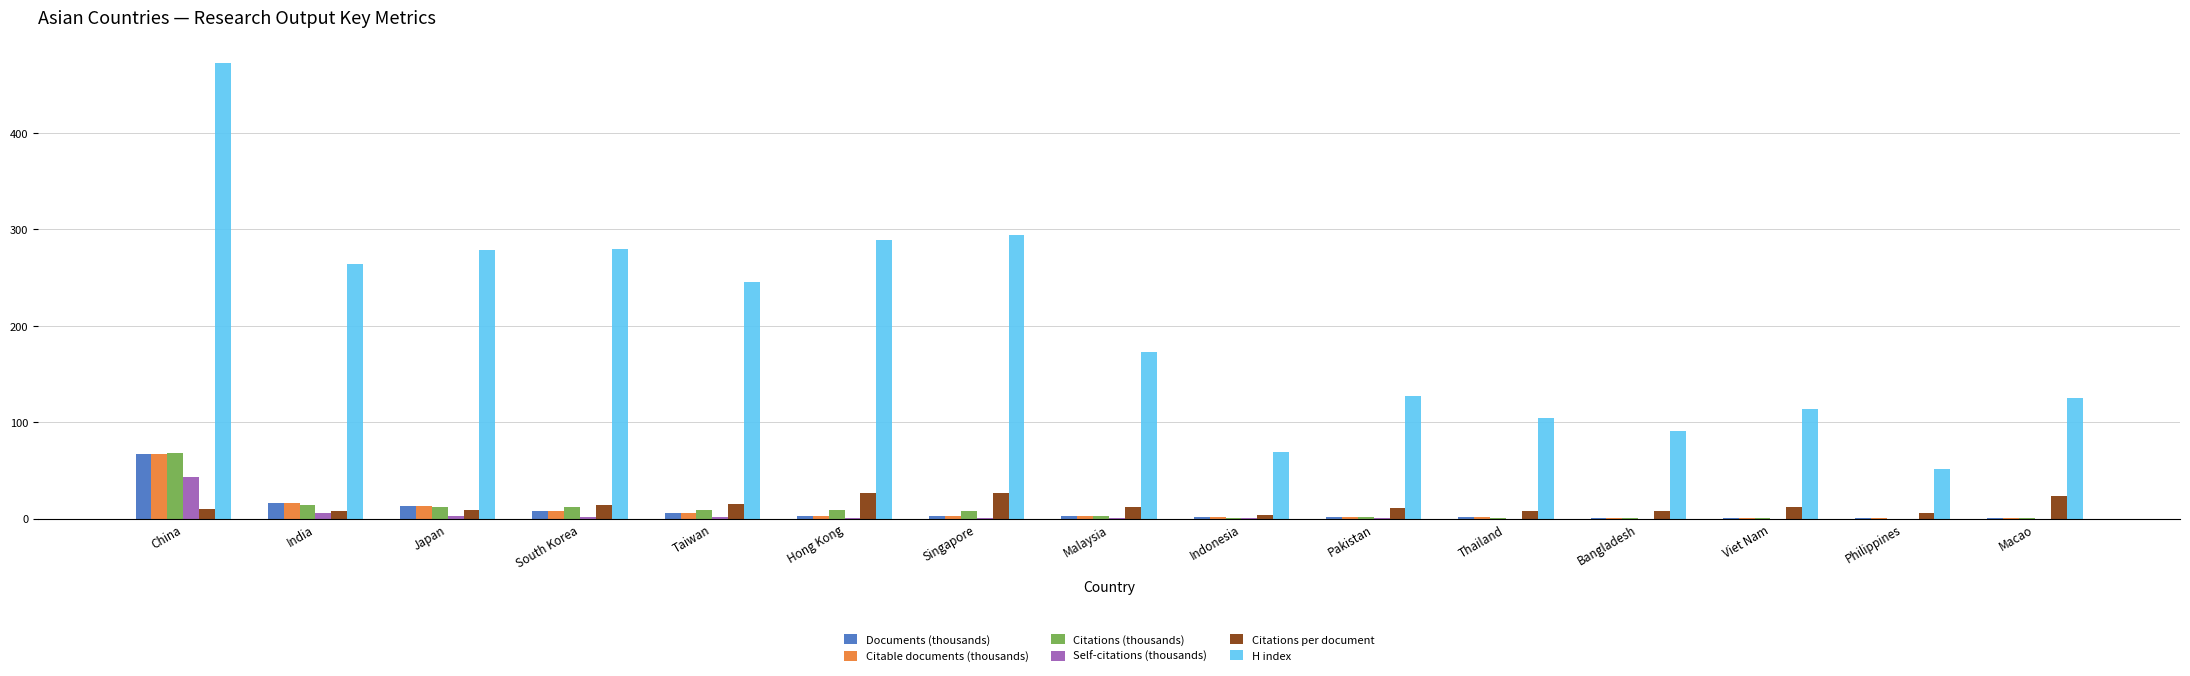

What value does the Citations per document series have at Pakistan?

11.1